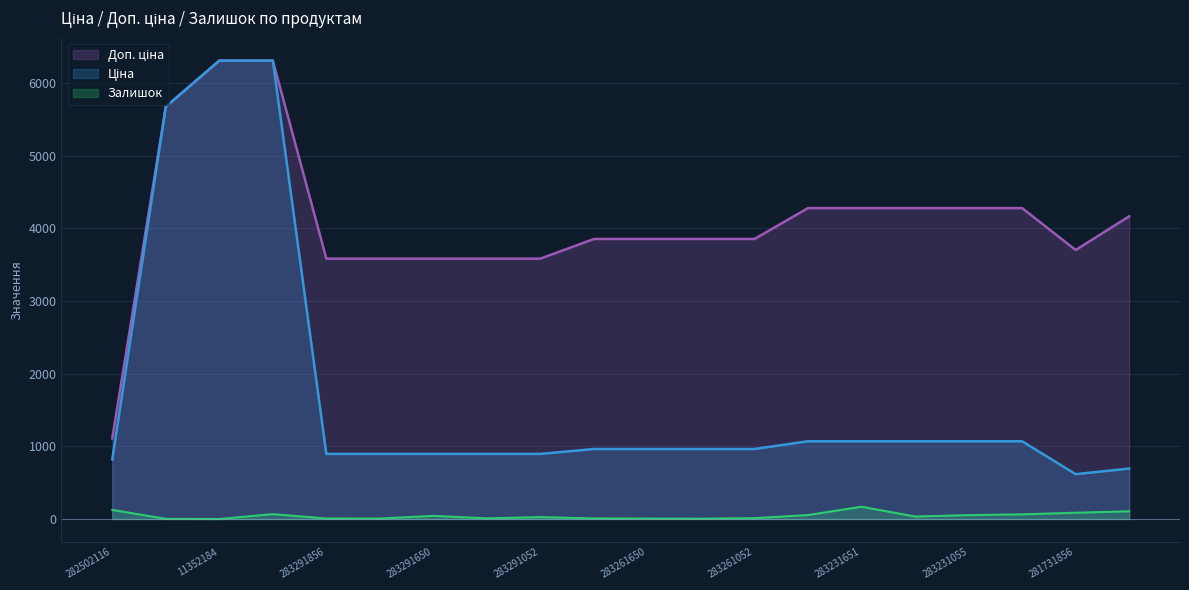

The Ціна series shows 537.2 at 283231055. True or false?

False